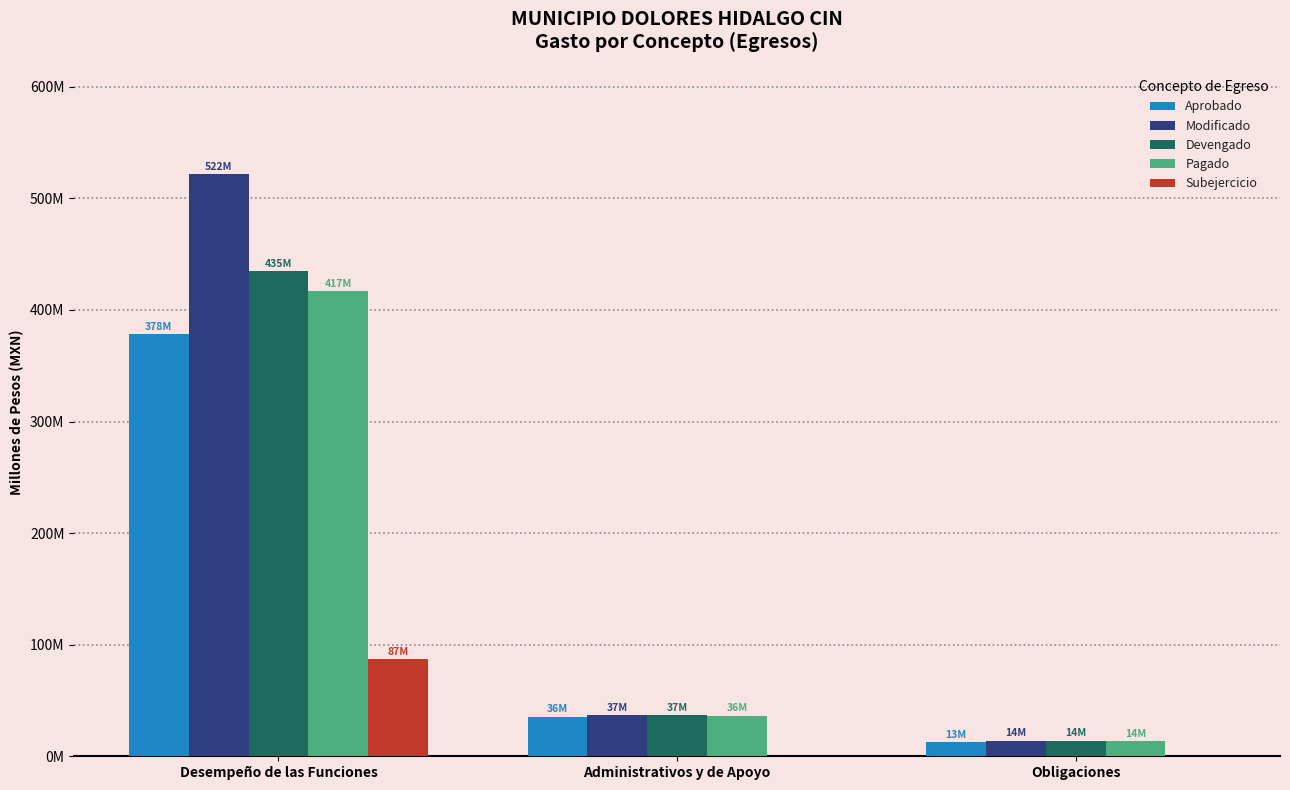

Does the chart contain stacked bars?

No